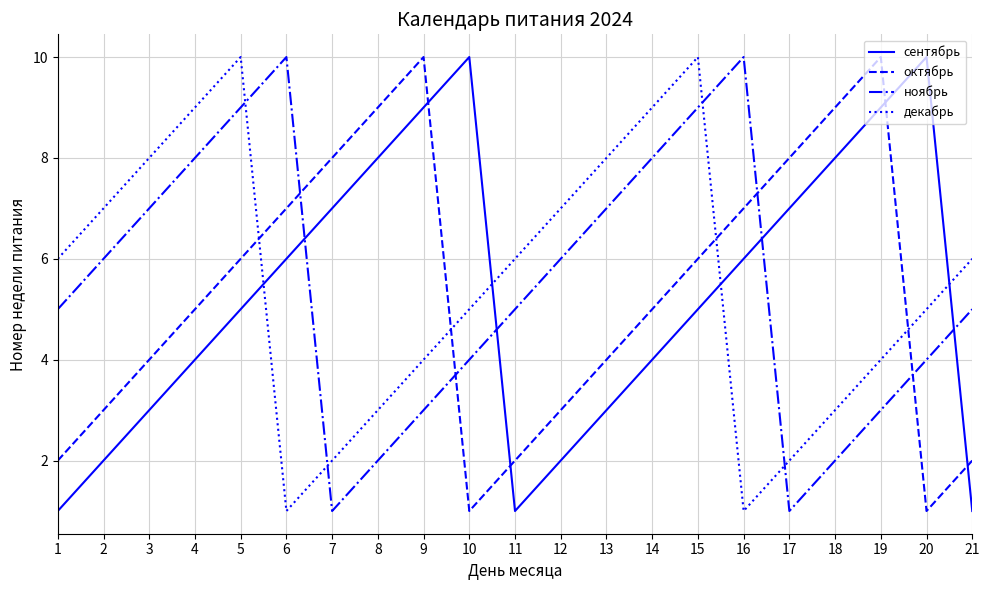

At which category does декабрь reach its first local peak?

5